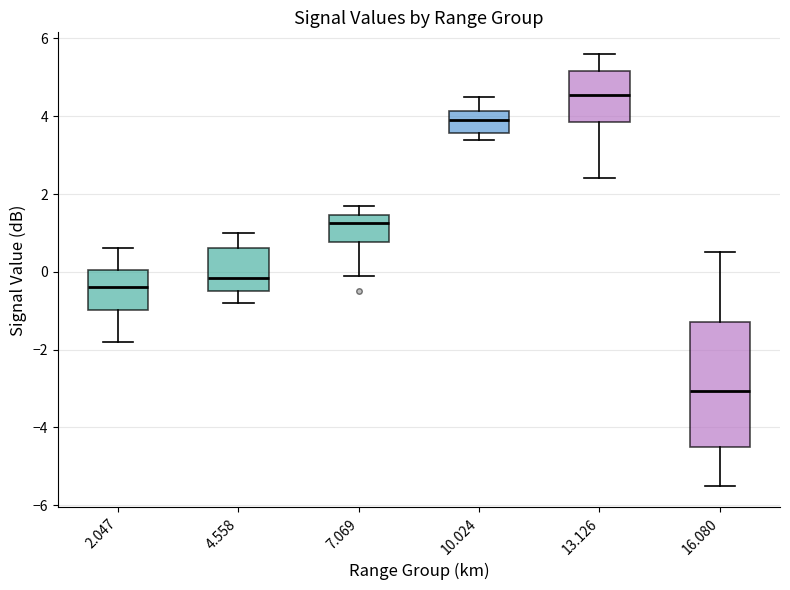

Reading left to right, transcribe this box plot: for each box, give where its median line is, the range the box spans, and where its two whiskers end, as read against the y-axis. The values are not printed on the chart, so give them approximately, as read against the axis.

2.047: median -0.4, box -1.0 to 0.0, whiskers -1.8 to 0.6
4.558: median -0.2, box -0.4 to 0.6, whiskers -0.8 to 1.0
7.069: median 1.2, box 0.8 to 1.4, whiskers 0.0 to 1.8
10.024: median 4.0, box 3.6 to 4.2, whiskers 3.4 to 4.6
13.126: median 4.6, box 3.8 to 5.2, whiskers 2.4 to 5.6
16.080: median -3.0, box -4.4 to -1.2, whiskers -5.4 to 0.6